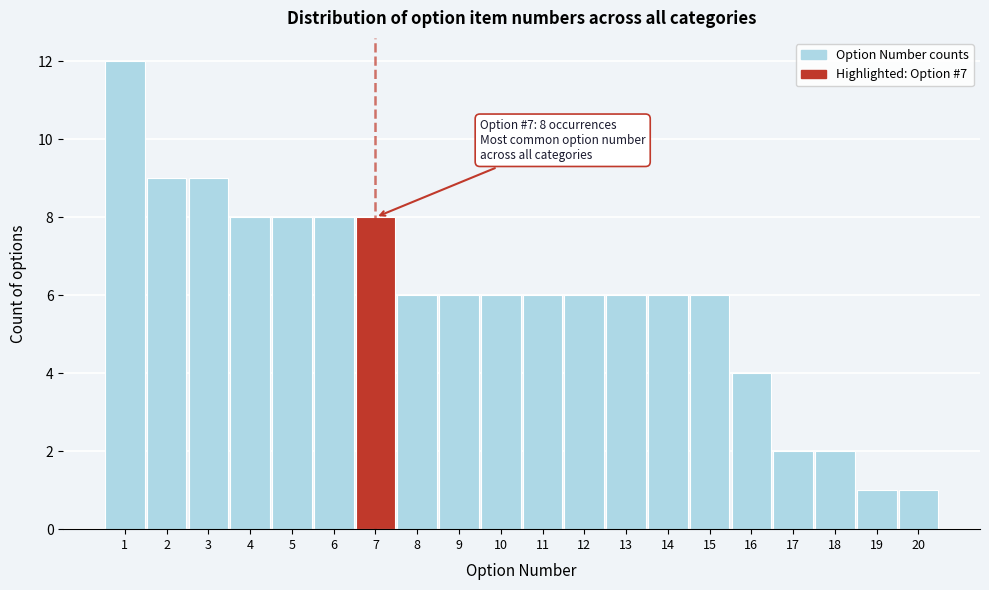

Over which range of the x-axis is the bar tallest?

0.5 to 1.5